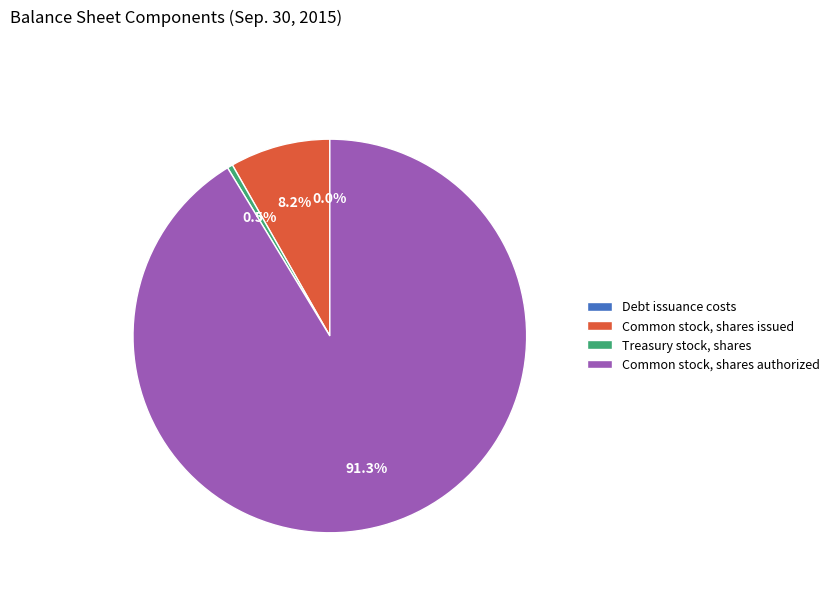

The Common stock, shares issued slice represents 2% of the pie. True or false?

False